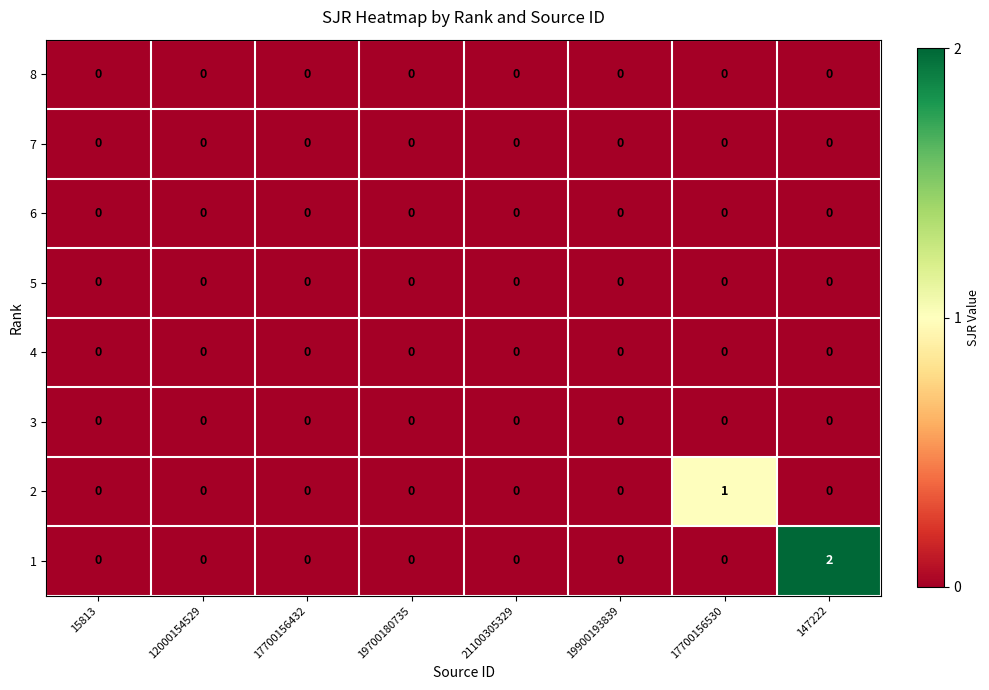

At which category is the sum across all series the highest?

147222